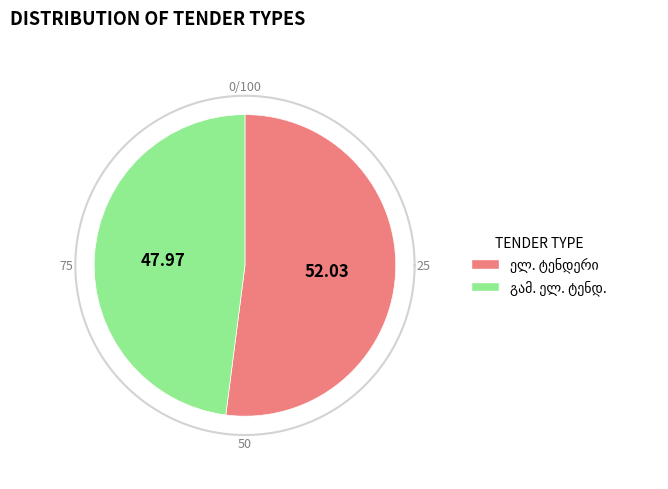

Between გამ. ელ. ტენდ. and ელ. ტენდერი, which is larger?

ელ. ტენდერი